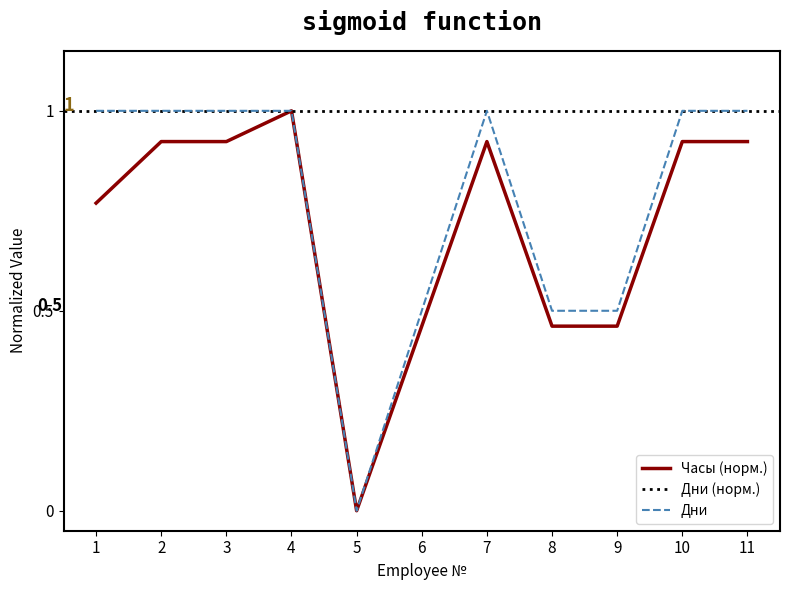

Reading left to right, list all the values displayed in this chart.

Дни: 1=1.0	2=1.0	3=1.0	4=1.0	5=0.0	6=0.5	7=1.0	8=0.5	9=0.5	10=1.0	11=1.0
Часы: 1=0.8	2=0.9	3=0.9	4=1.0	5=0.0	6=0.5	7=0.9	8=0.5	9=0.5	10=0.9	11=0.9